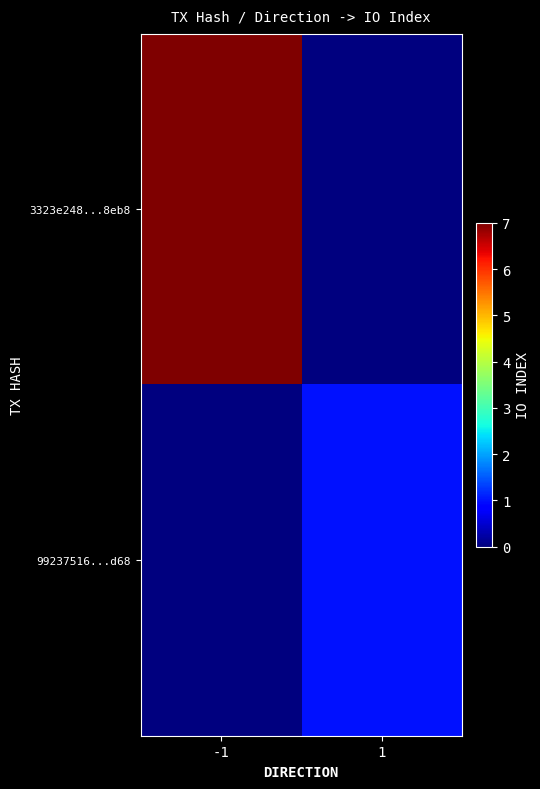

At 1, list the series in order from smallest to largest.

3323e248...8eb8, 99237516...d68